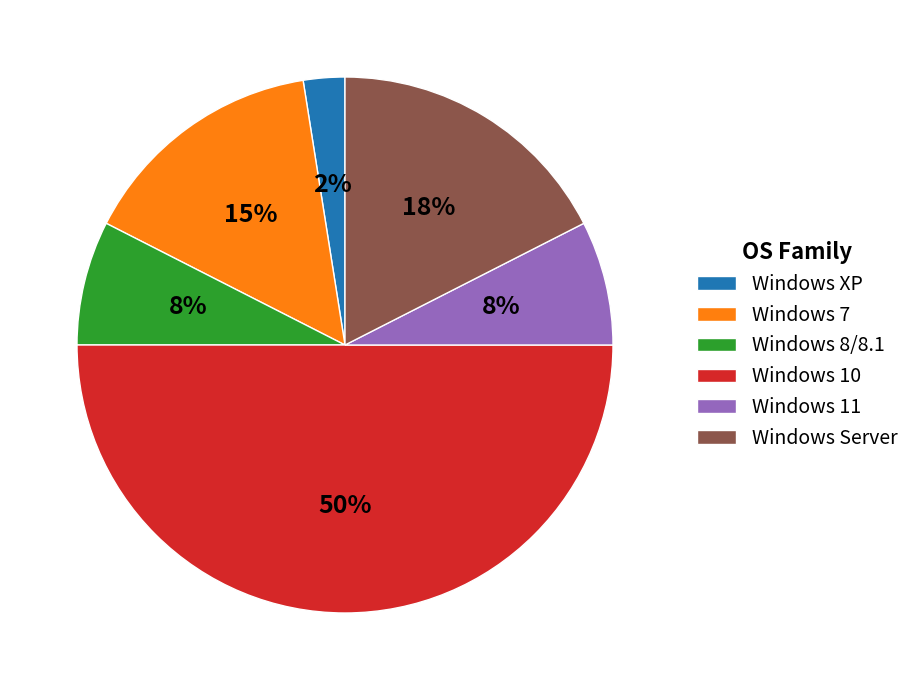

What is the largest slice in the pie chart?

Windows 10